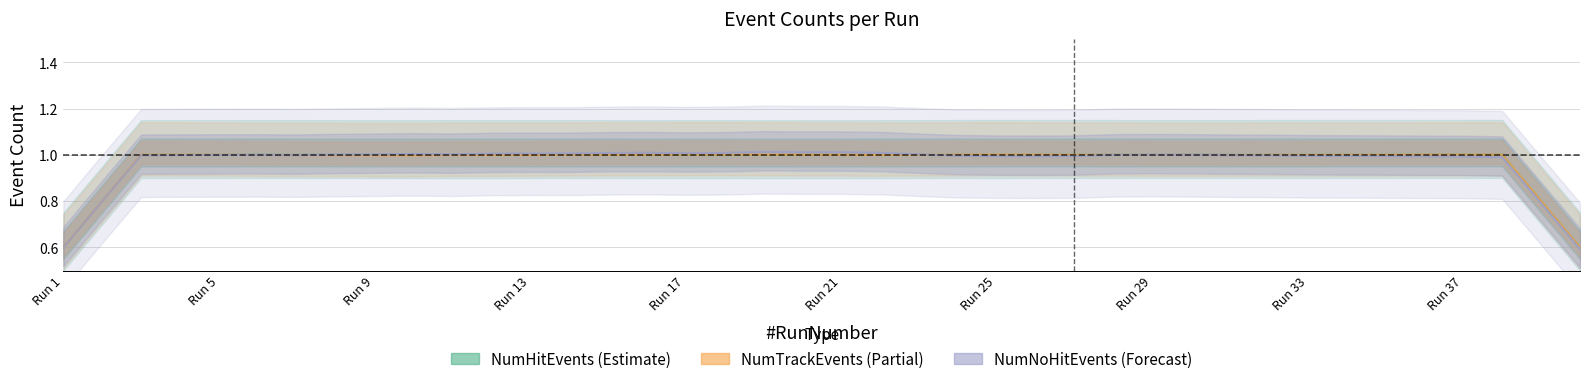

Count the number of data series in this chart.

3